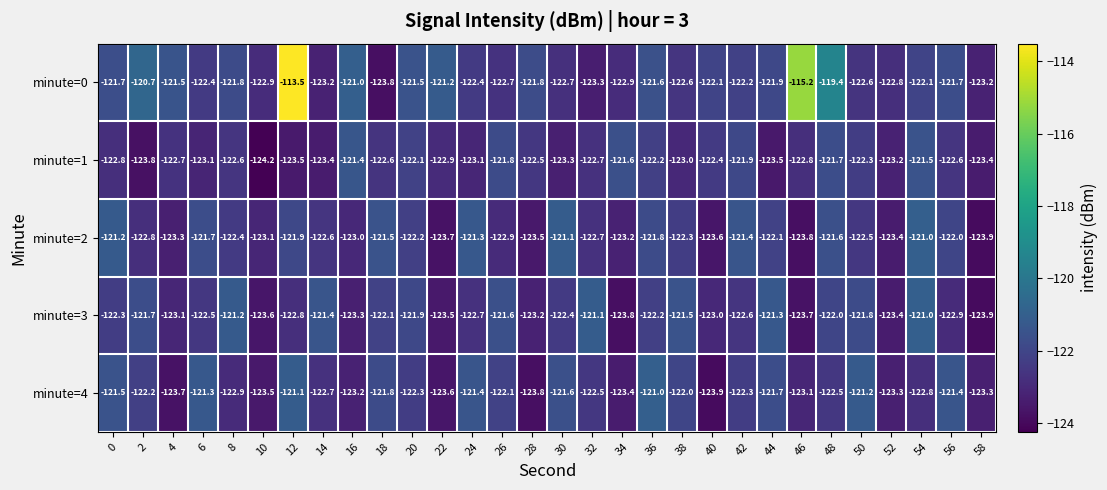

What is the sum of all minute=3 values?

-3673.5